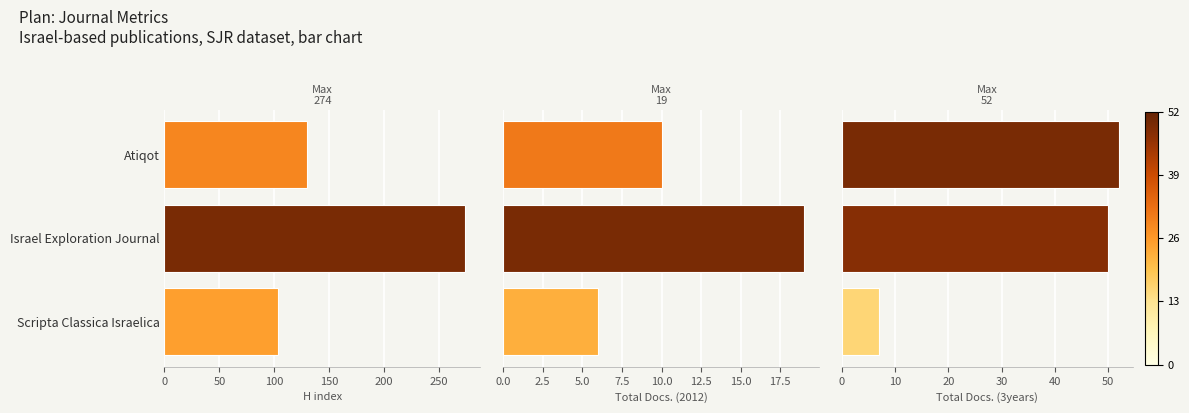

Count the number of categories in the chart.

3